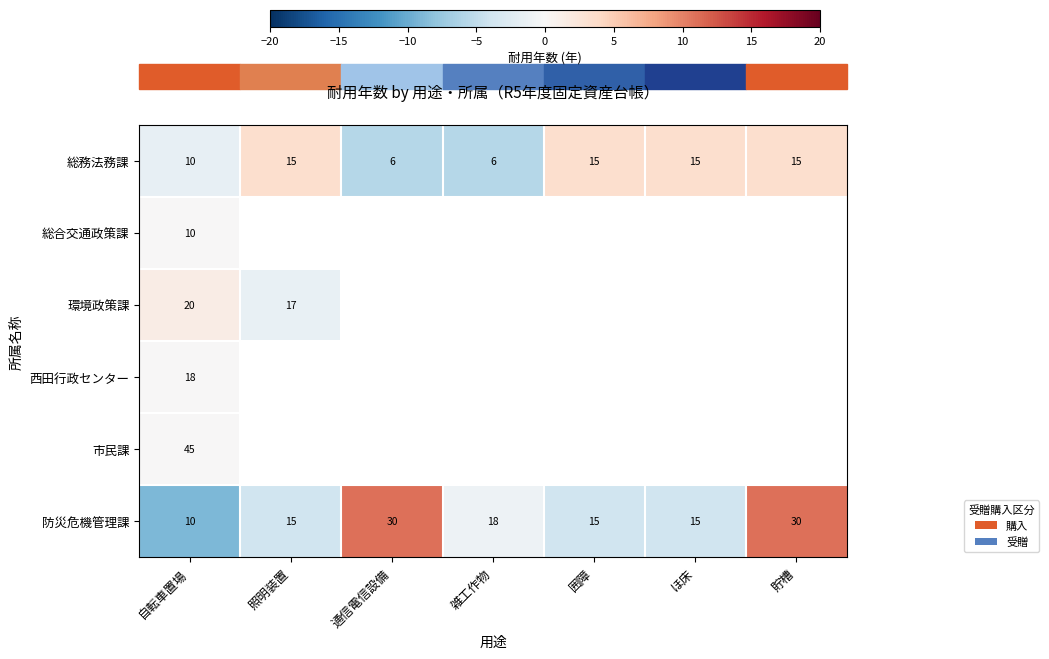

How many values in the 防災危機管理課 series are below 15?

1